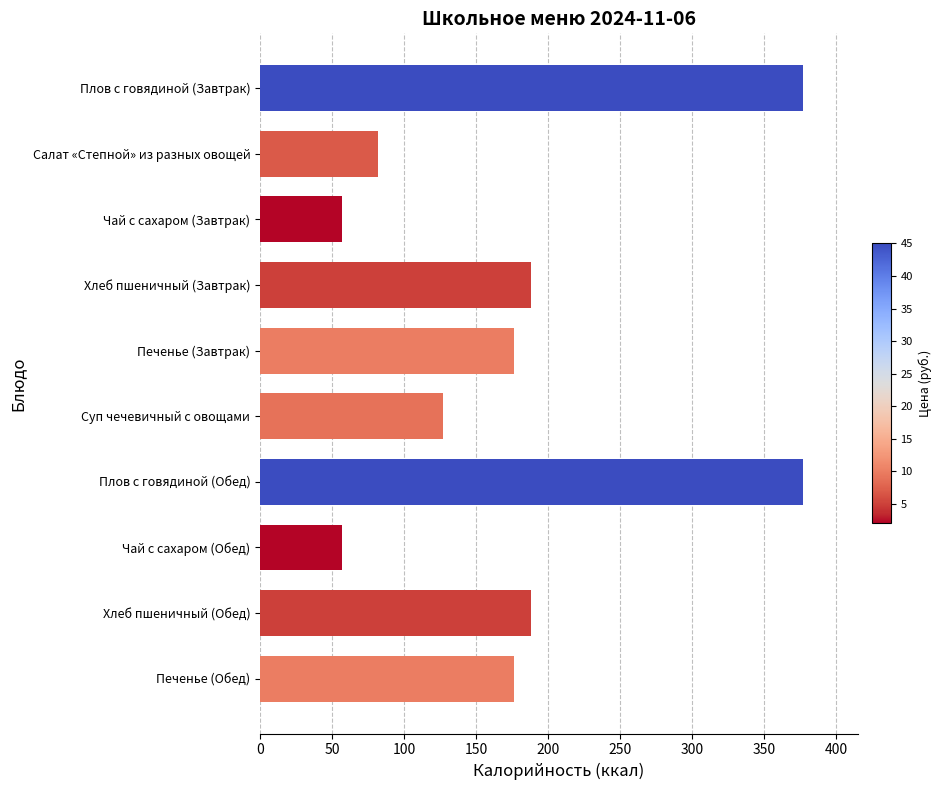

What is the sum of all values?

1804.8